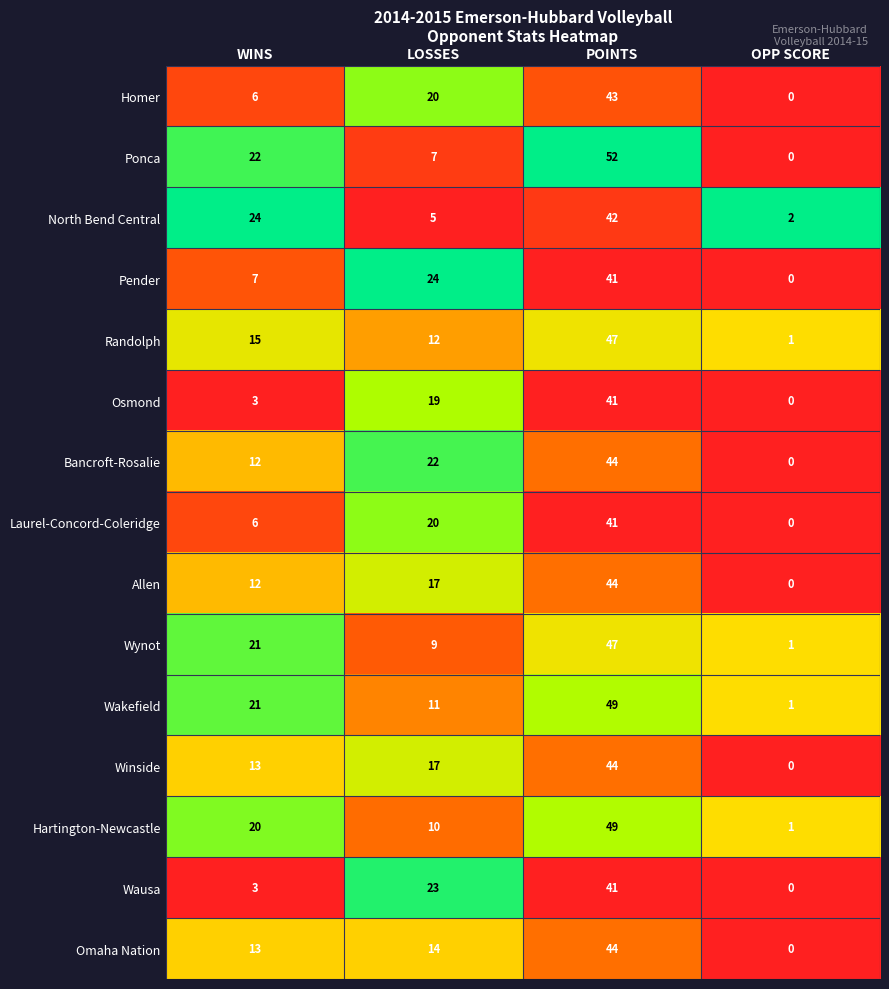

What is the sum of all Winside values?

74